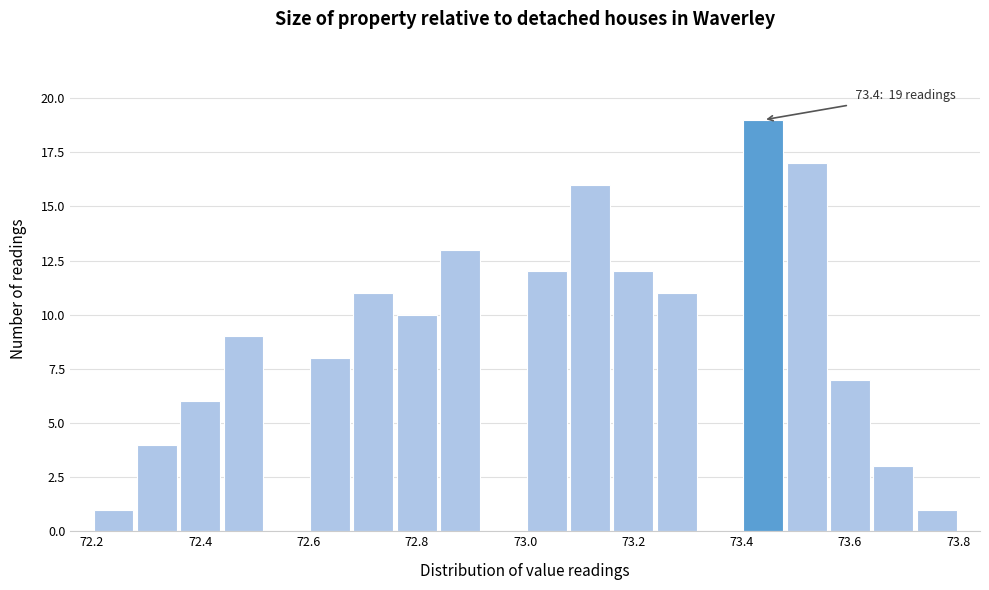

Over which range of the x-axis is the bar tallest?

73.40 to 73.48